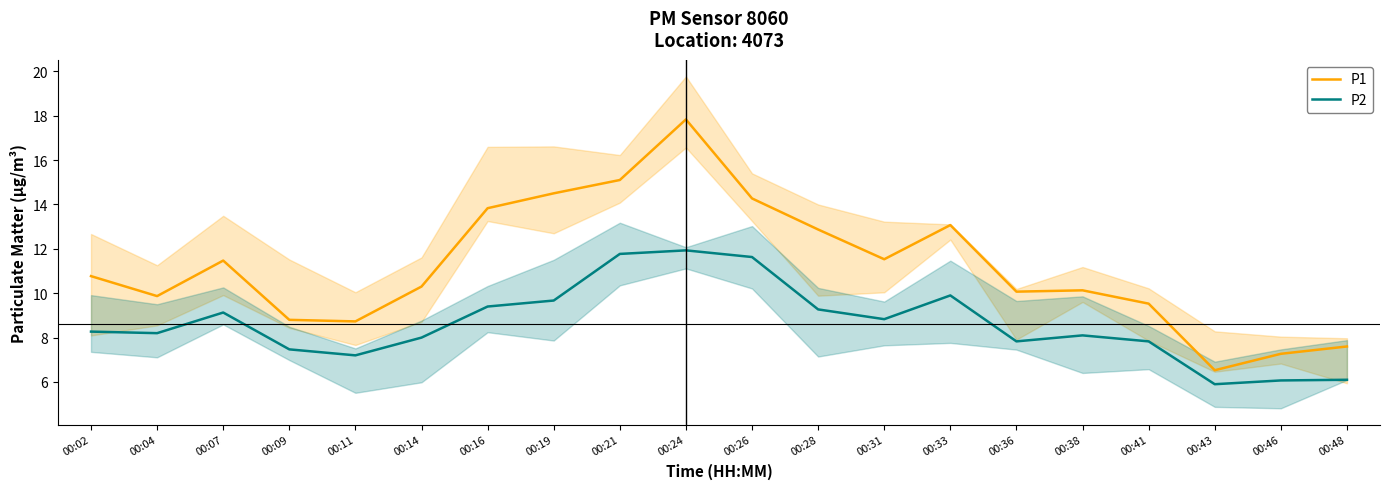

Count the number of categories in the chart.

20